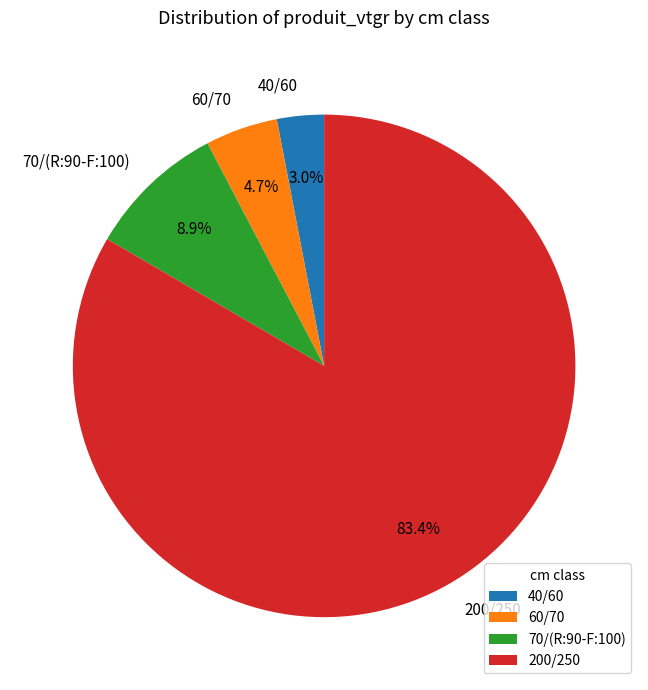

Which category has the biggest portion of the pie?

200/250